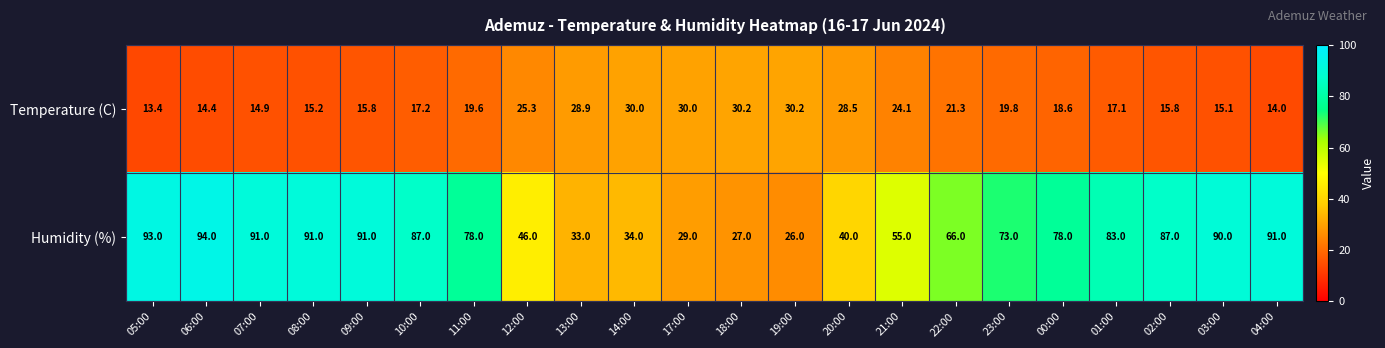

Which category has the lowest value across all series?

05:00